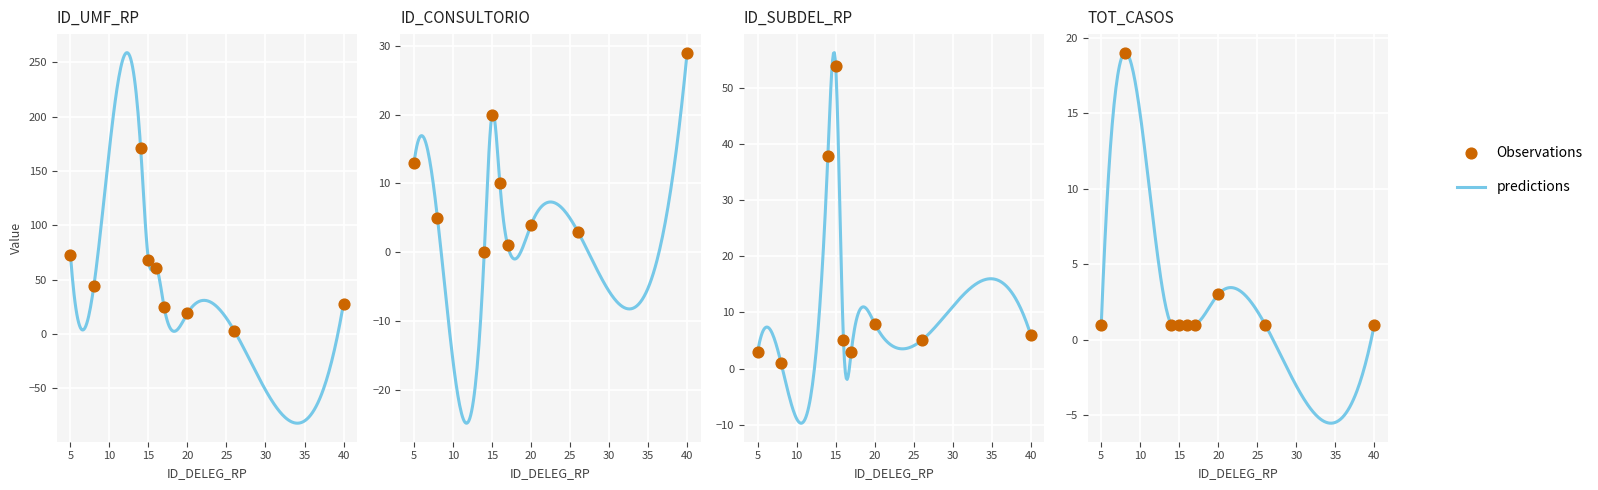

Which series contains the lowest Y value?

ID_CONSULTORIO